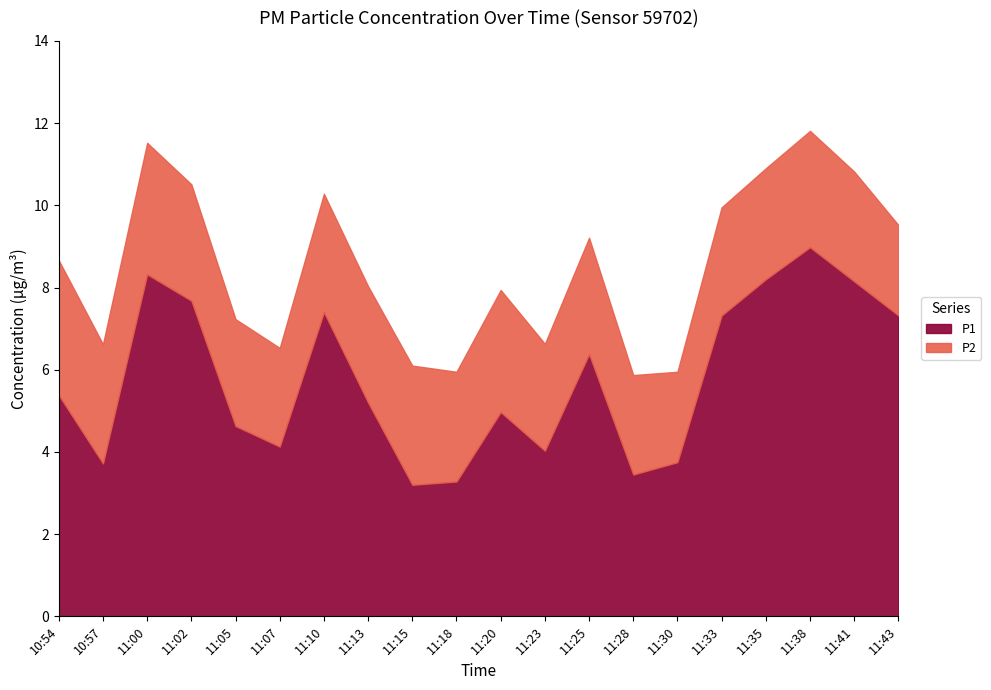

Reading left to right, list all the values displayed in this chart.

P1: 10:54=5.4	10:57=3.7	11:00=8.3	11:02=7.7	11:05=4.6	11:07=4.1	11:10=7.4	11:13=5.2	11:15=3.2	11:18=3.3	11:20=5.0	11:23=4.0	11:25=6.4	11:28=3.5	11:30=3.8	11:33=7.3	11:35=8.2	11:38=9.0	11:41=8.2	11:43=7.3
P2: 10:54=3.3	10:57=2.9	11:00=3.2	11:02=2.8	11:05=2.6	11:07=2.4	11:10=2.9	11:13=2.8	11:15=2.9	11:18=2.7	11:20=3.0	11:23=2.6	11:25=2.8	11:28=2.4	11:30=2.2	11:33=2.6	11:35=2.7	11:38=2.8	11:41=2.7	11:43=2.2